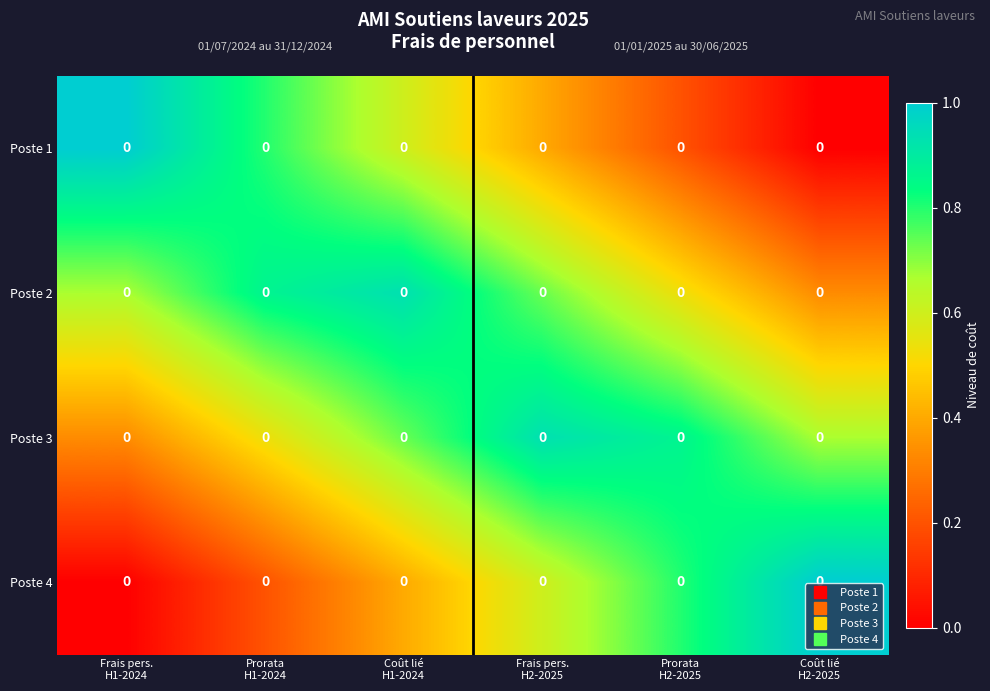

Which has a higher value, Prorata
H2-2025 or Coût lié
H2-2025?

Prorata
H2-2025